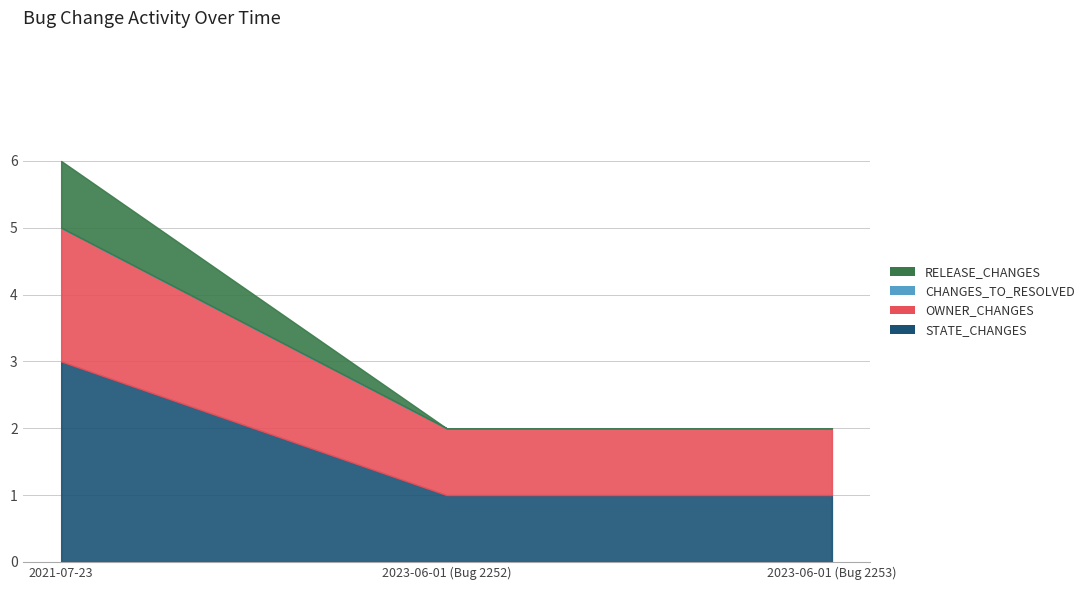

True or false: STATE_CHANGES has a value of 1 at 2023-06-01 (Bug 2253).

True